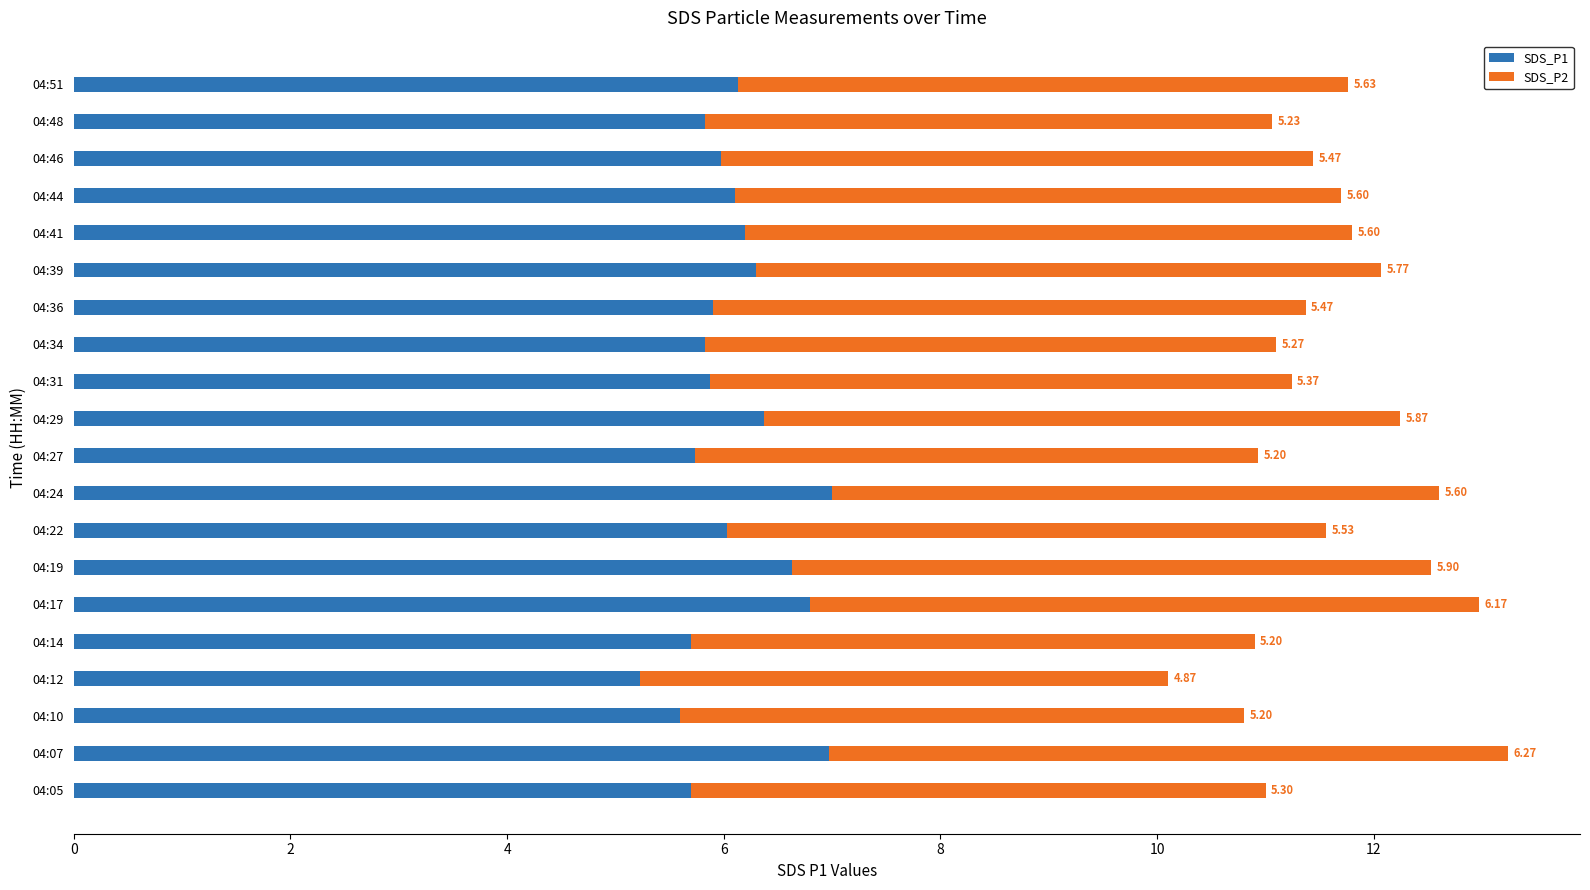

At which category is the sum across all series the highest?

04:07